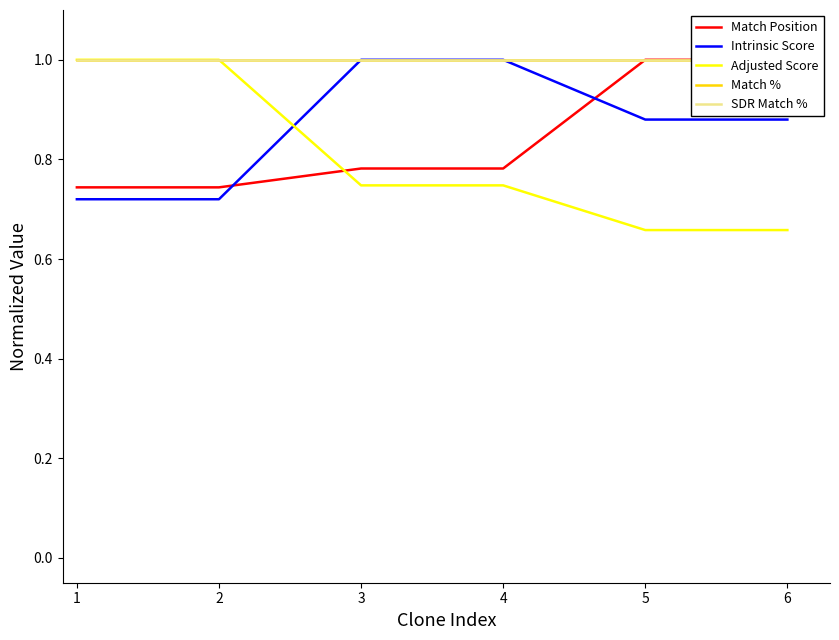

How many distinct data groups are displayed?

5